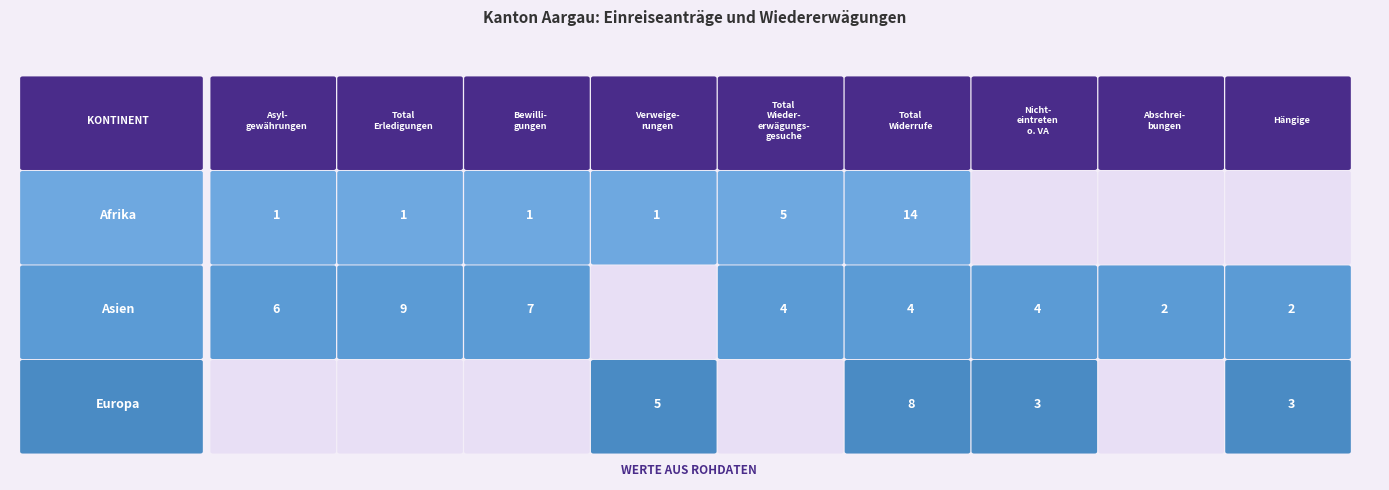

Which series has the largest total across all categories?

Asien